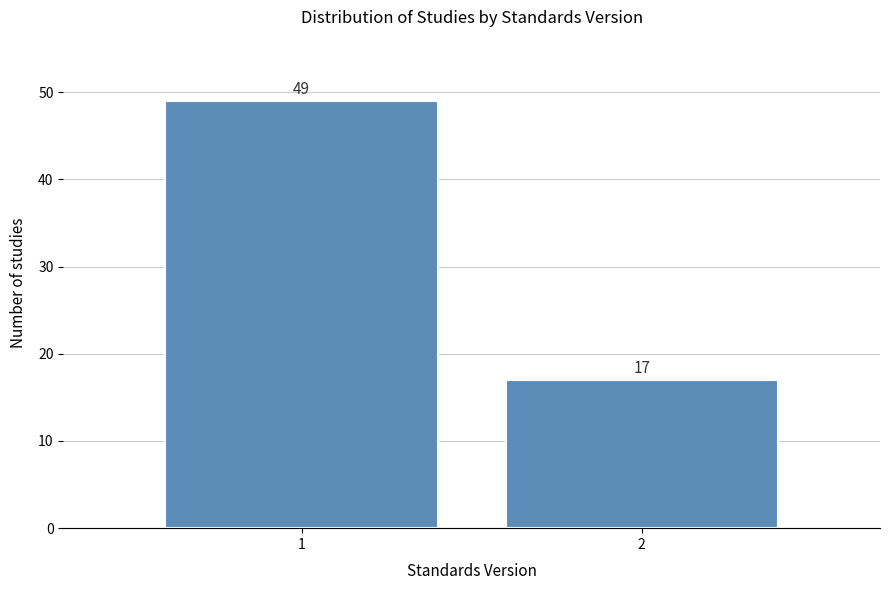

Reading left to right, what are all the values shown in this chart?

1=49	2=17